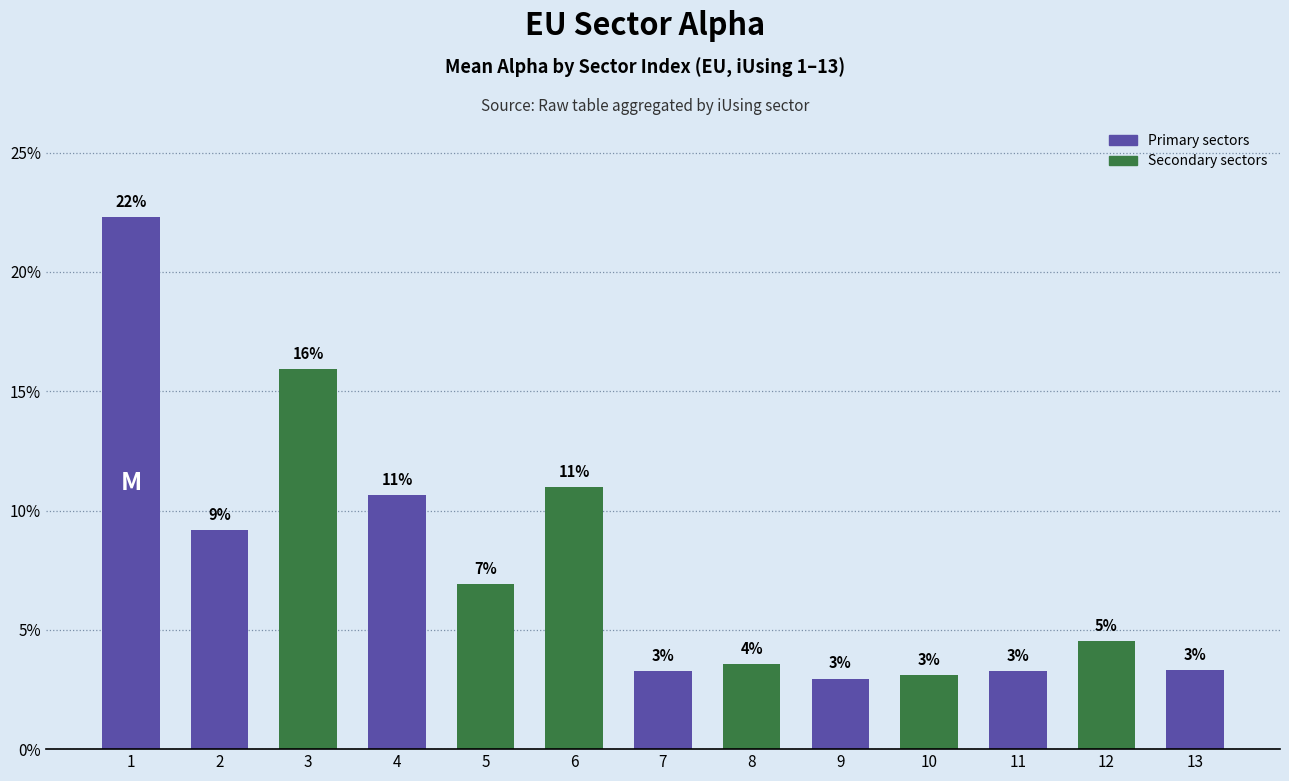

The value at 6 is 6.3. True or false?

False